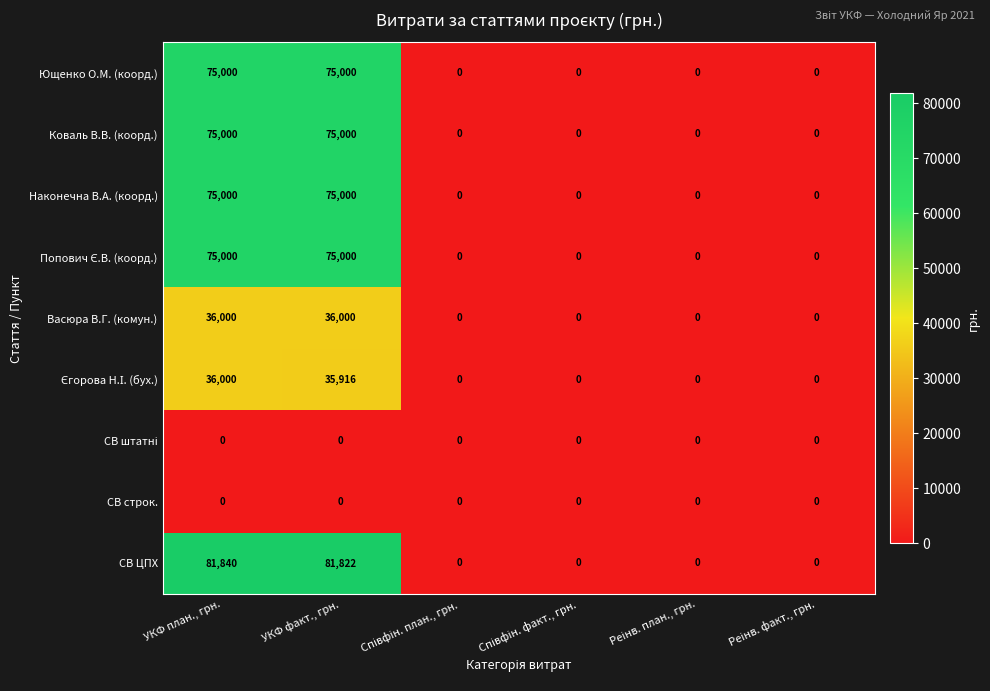

At which category is the sum across all series the highest?

УКФ план., грн.